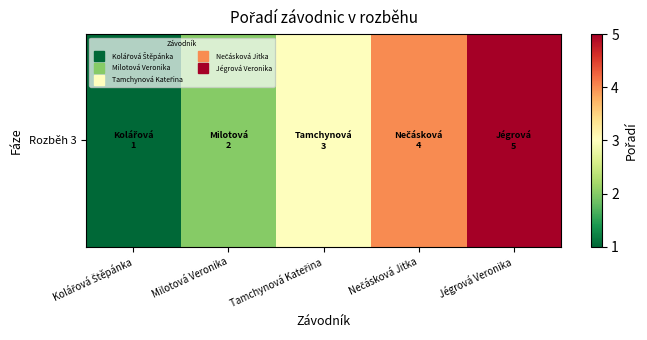

Which label corresponds to the smallest value in the chart?

Kolářová Štěpánka